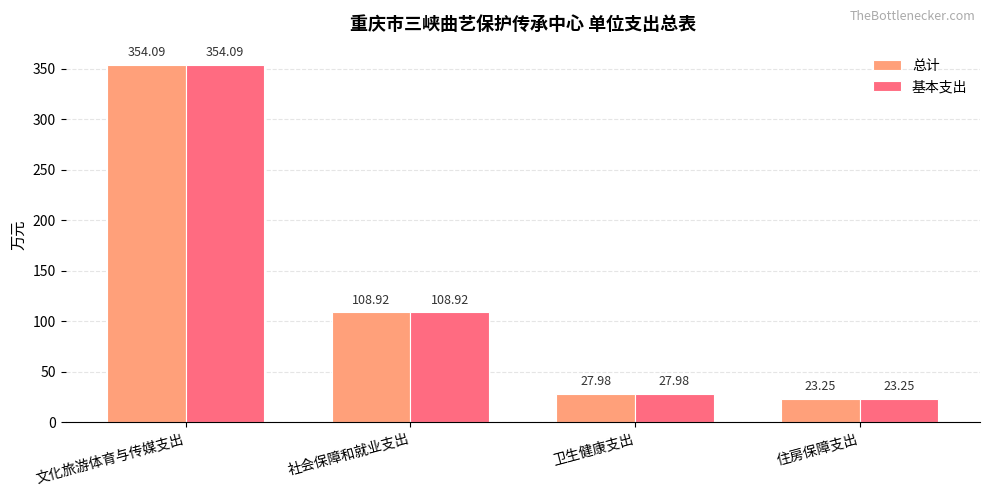

What is the maximum value for 总计?

354.1